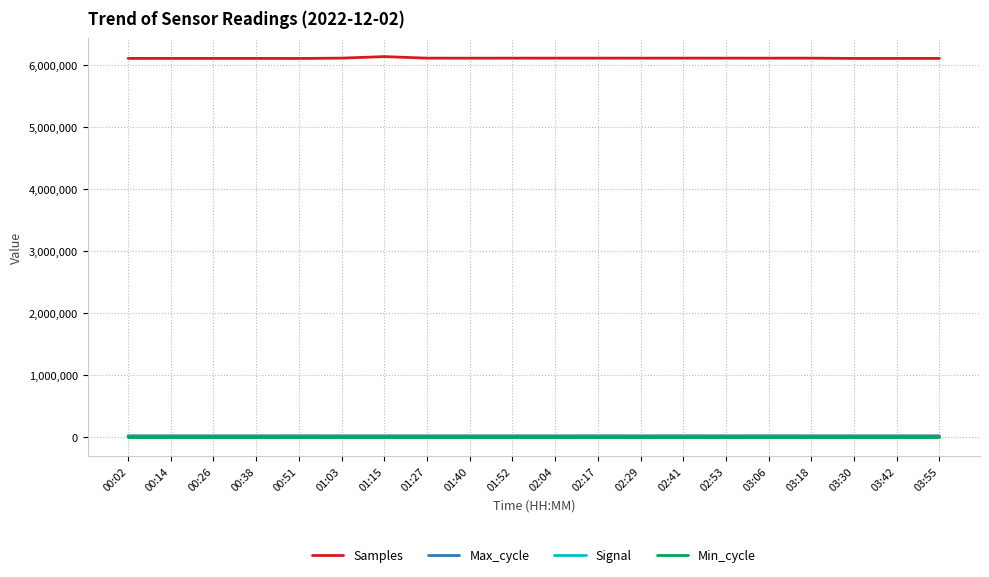

Which series has the largest range (max minus min)?

Samples